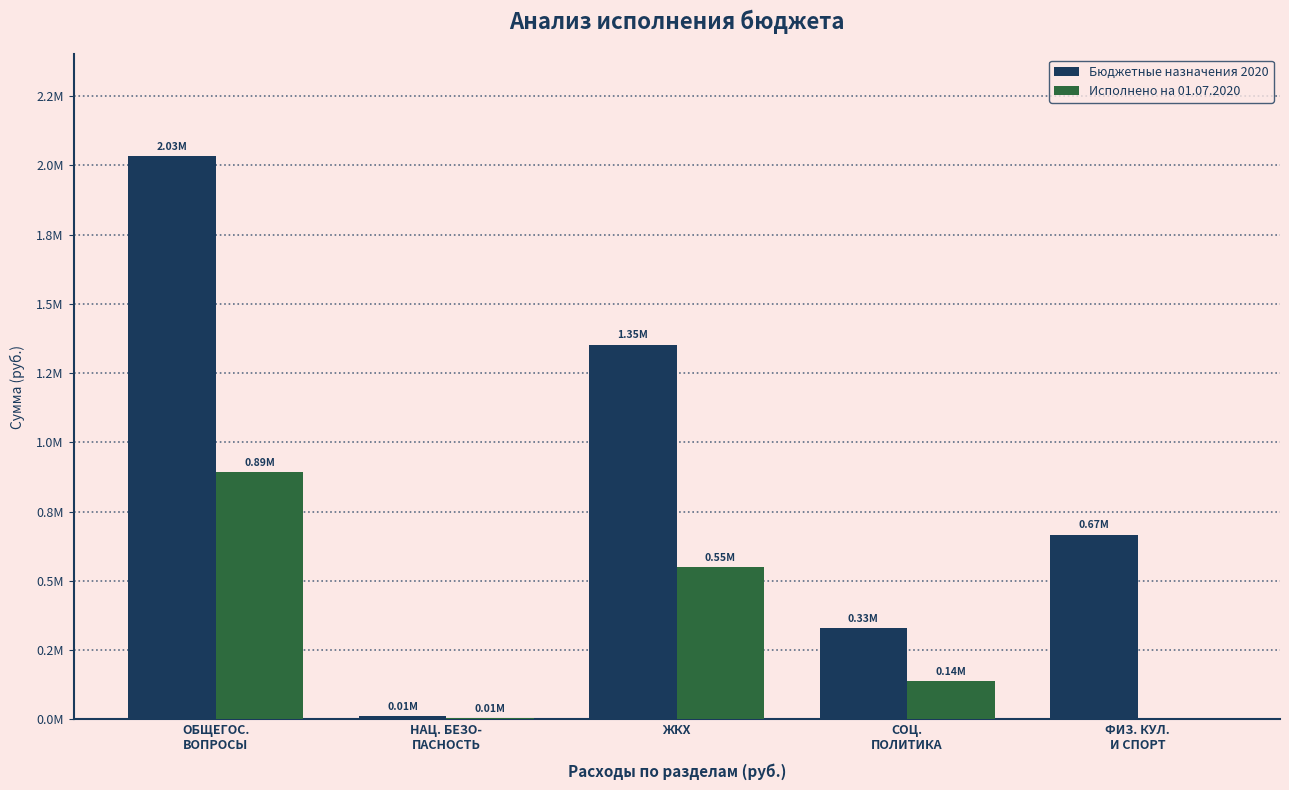

What is the value of the Бюджетные назначения 2020 bar at the 3rd from the left?

1353111.0